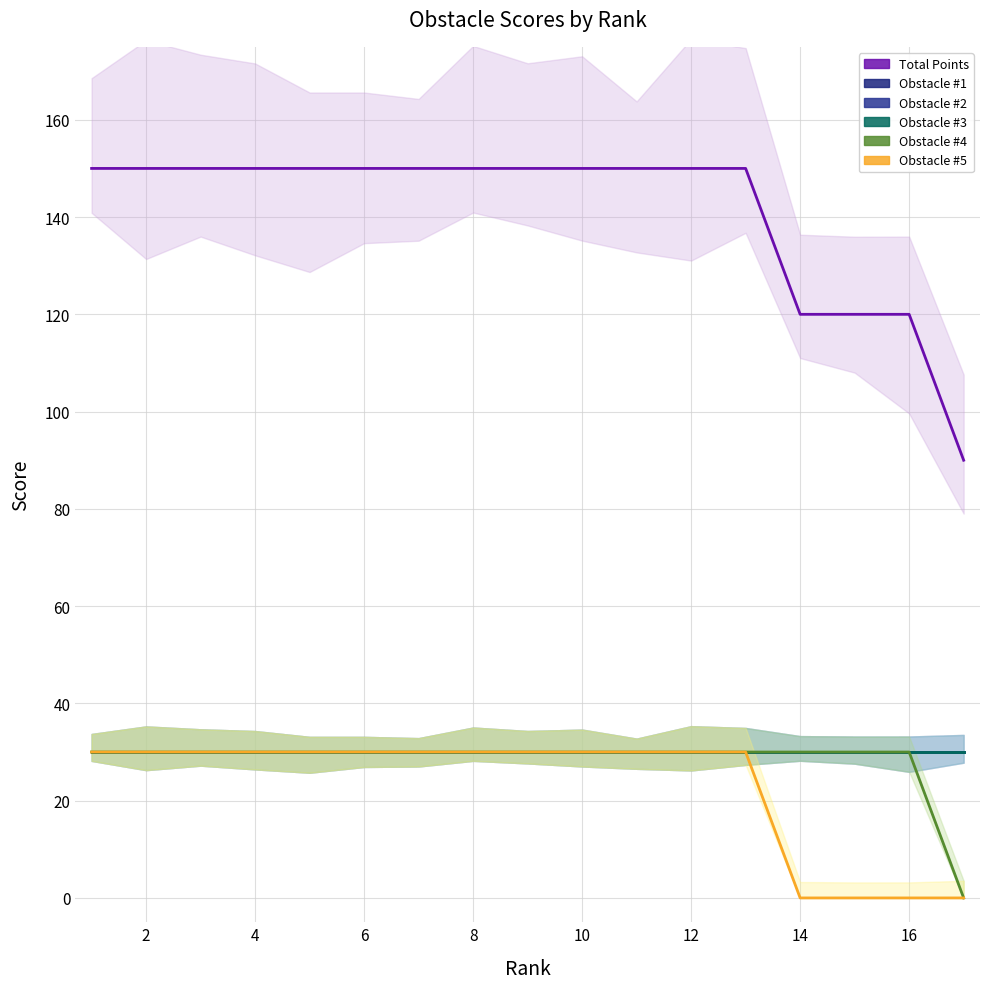

How many positive values does the Obstacle #5 series have?

13